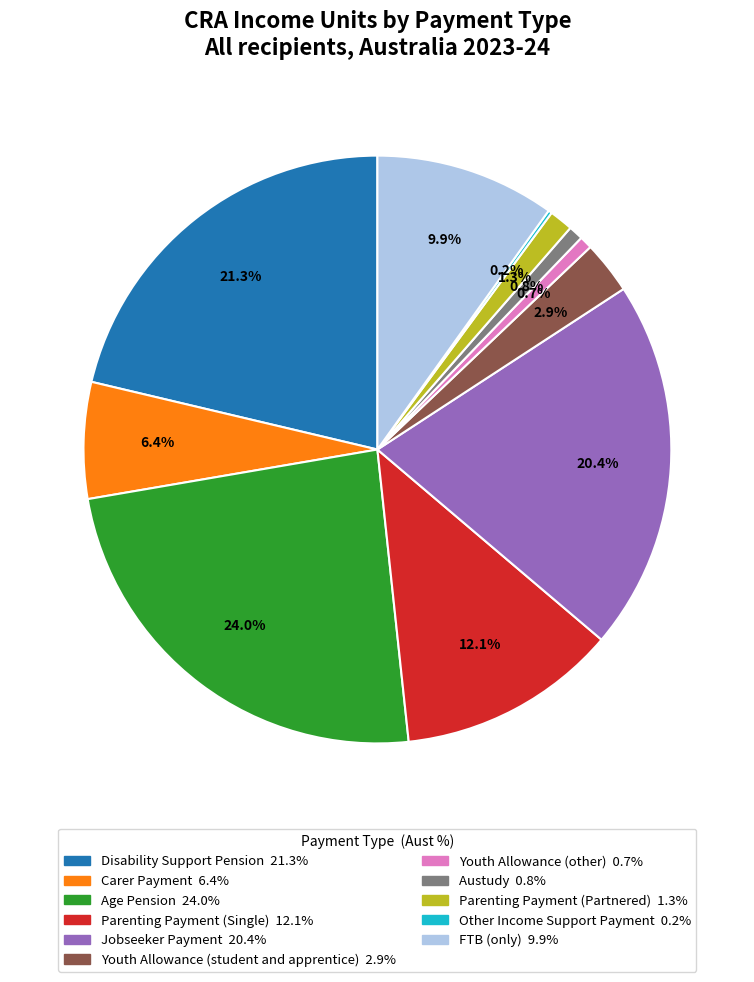

Approximately how many times larger is the value at FTB (only) compared to Parenting Payment (Partnered)?

7.6